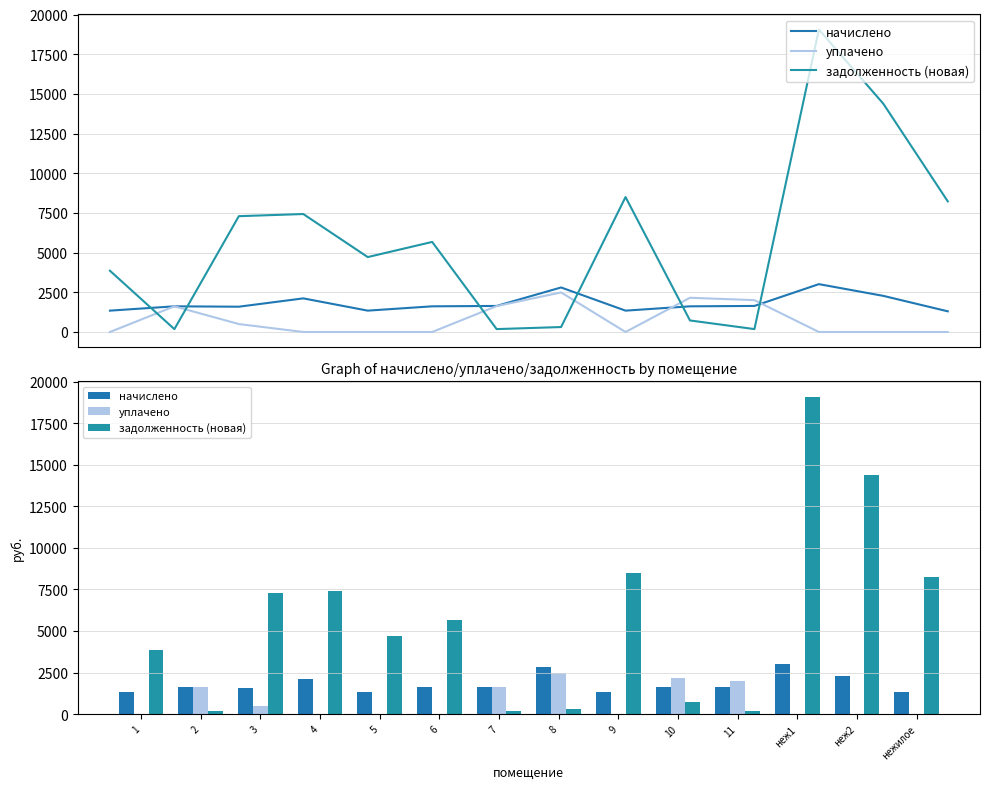

Is it true that задолженность (новая) equals 25588.2 at неж1?

False